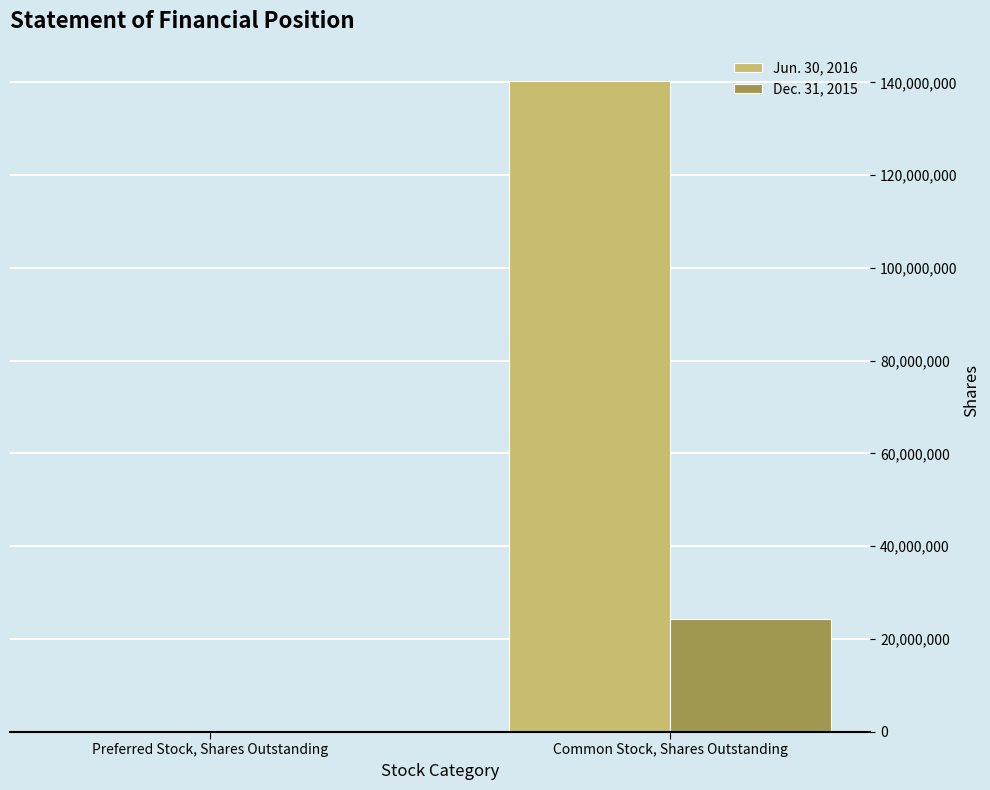

At which label does Dec. 31, 2015 reach its peak?

Common Stock, Shares Outstanding